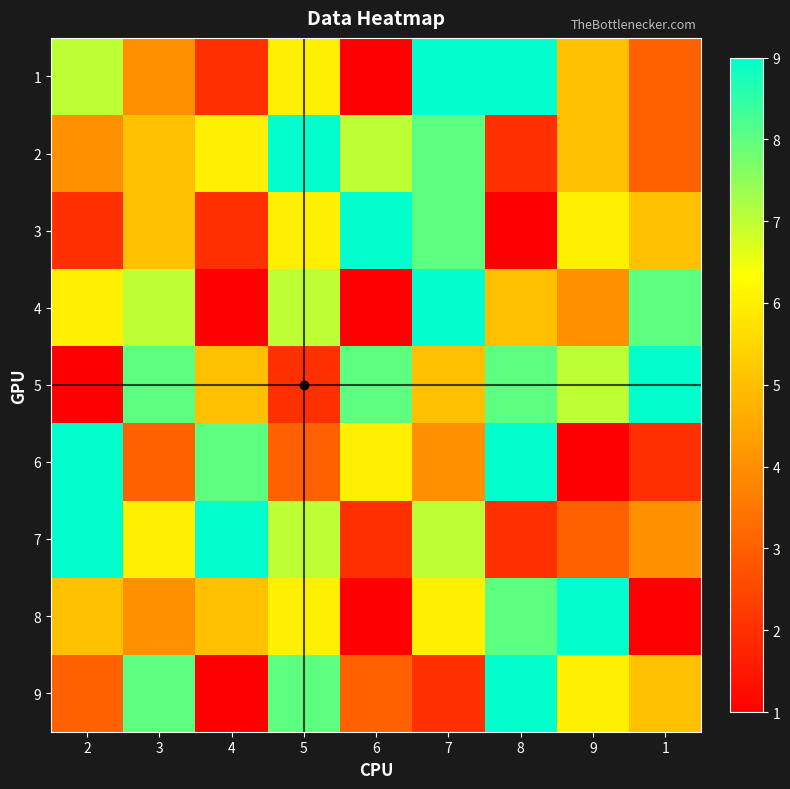

Reading left to right, list all the values displayed in this chart.

1: 2=7	3=4	4=2	5=6	6=1	7=9	8=9	9=5	1=3
2: 2=4	3=5	4=6	5=9	6=7	7=8	8=2	9=5	1=3
3: 2=2	3=5	4=2	5=6	6=9	7=8	8=1	9=6	1=5
4: 2=6	3=7	4=1	5=7	6=1	7=9	8=5	9=4	1=8
5: 2=1	3=8	4=5	5=2	6=8	7=5	8=8	9=7	1=9
6: 2=9	3=3	4=8	5=3	6=6	7=4	8=9	9=1	1=2
7: 2=9	3=6	4=9	5=7	6=2	7=7	8=2	9=3	1=4
8: 2=5	3=4	4=5	5=6	6=1	7=6	8=8	9=9	1=1
9: 2=3	3=8	4=1	5=8	6=3	7=2	8=9	9=6	1=5